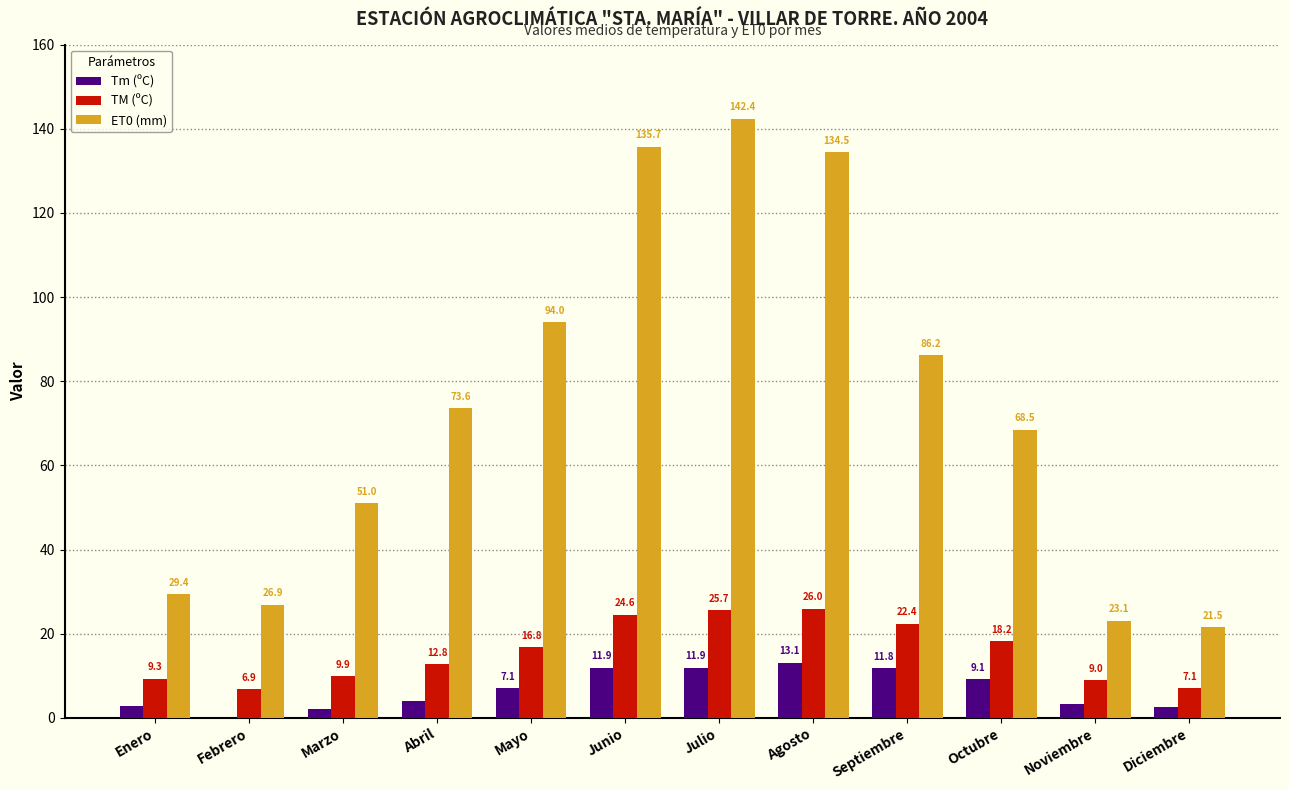

What is the sum of the ET0 (mm) values at Junio and Enero?

165.1